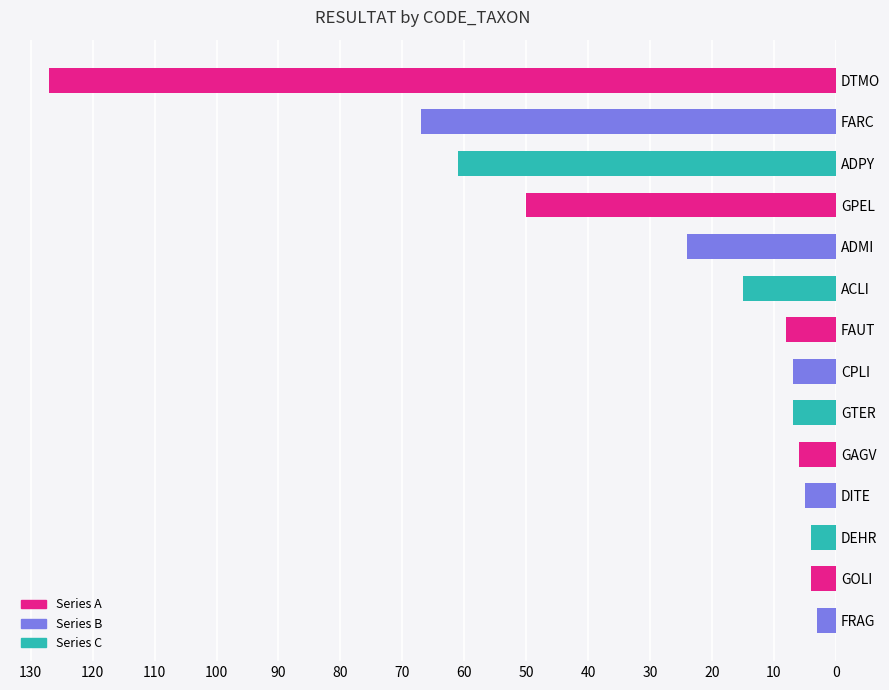

What is the smallest value displayed?

3